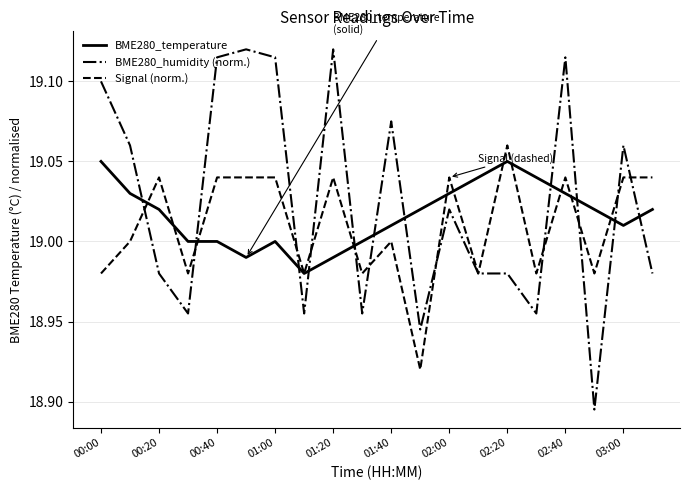

Rank the series by their maximum value, from highest to lowest.

BME280_humidity (norm.), Signal (norm.), BME280_temperature